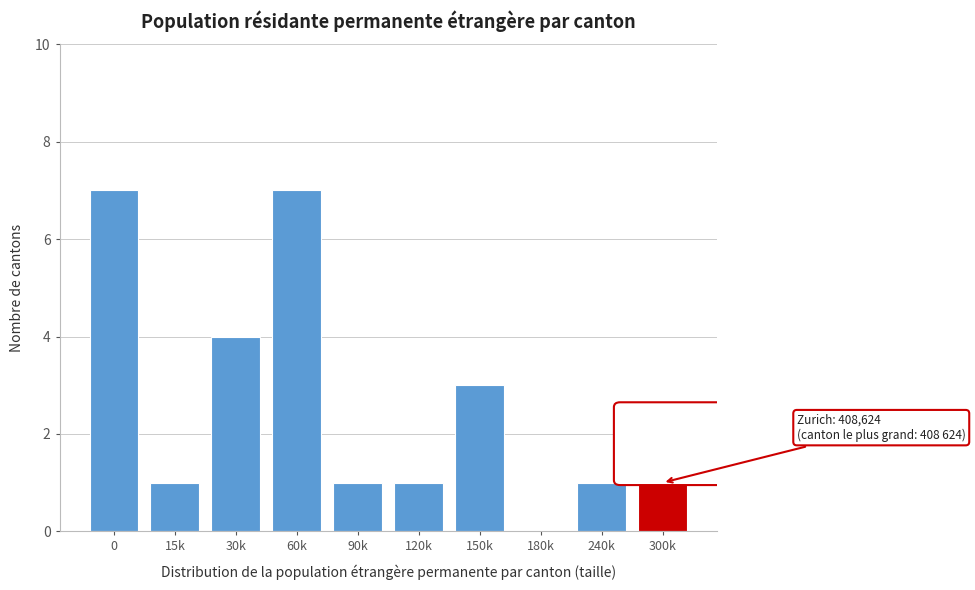

Reading left to right, transcribe all the data shown in this chart.

0=7	15k=1	30k=4	60k=7	90k=1	120k=1	150k=3	180k=0	240k=1	300k=1